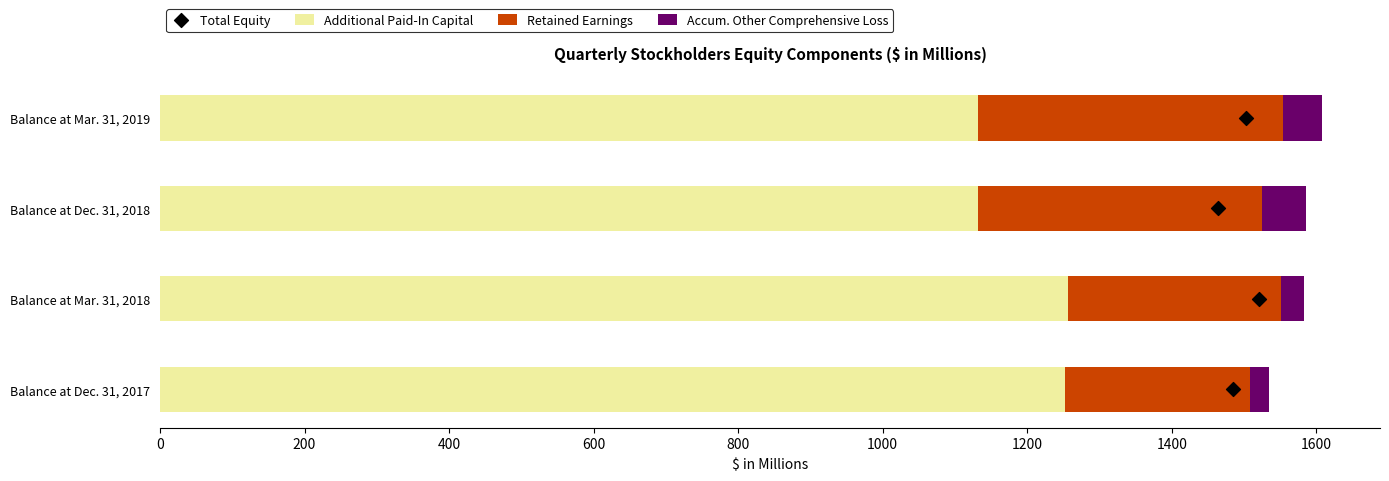

At how many categories does at least one series exceed 1058?

4